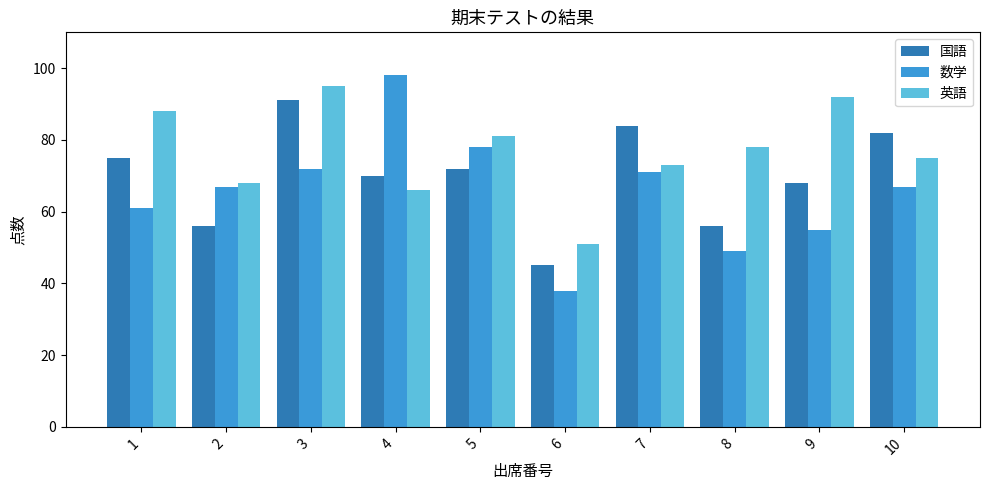

Which series changed the most between 2 and 9?

英語